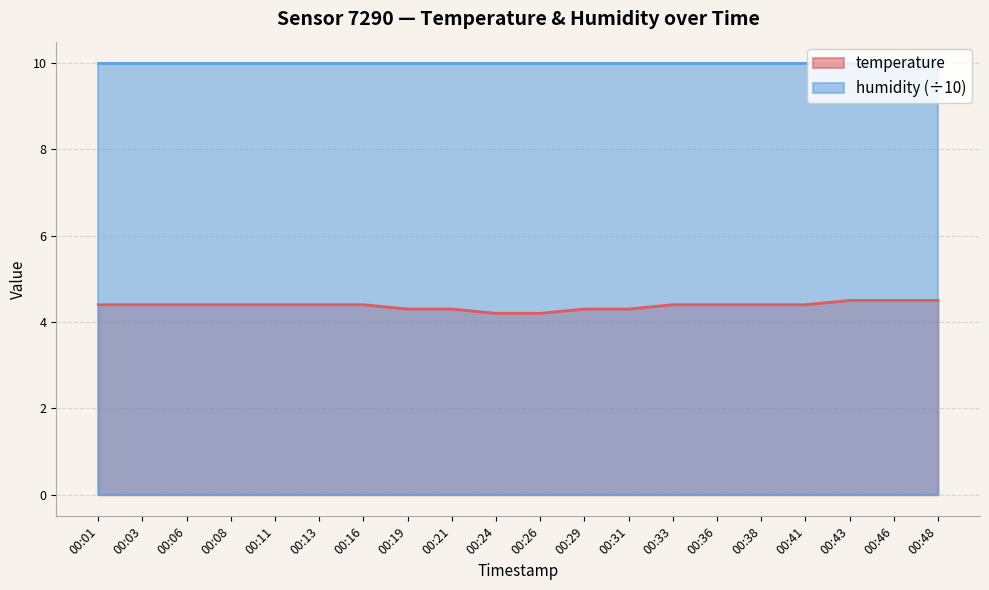

Rank the categories by value from highest to lowest.

00:43, 00:46, 00:48, 00:01, 00:03, 00:06, 00:08, 00:11, 00:13, 00:16, 00:33, 00:36, 00:38, 00:41, 00:19, 00:21, 00:29, 00:31, 00:24, 00:26